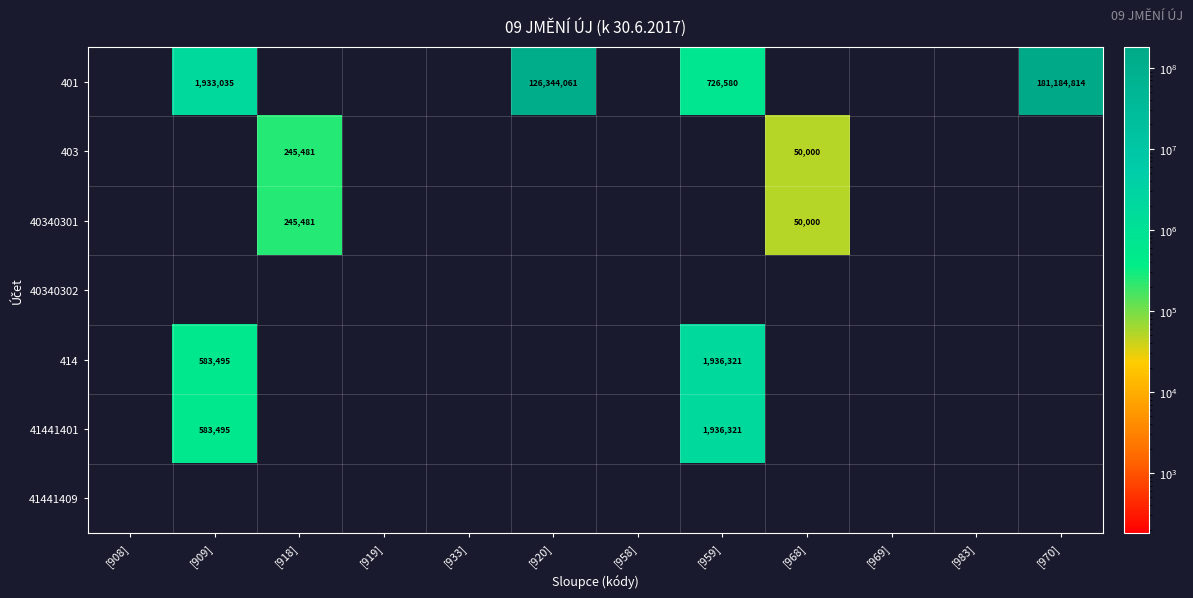

Is it true that 40340301 equals 59336 at [918]?

False